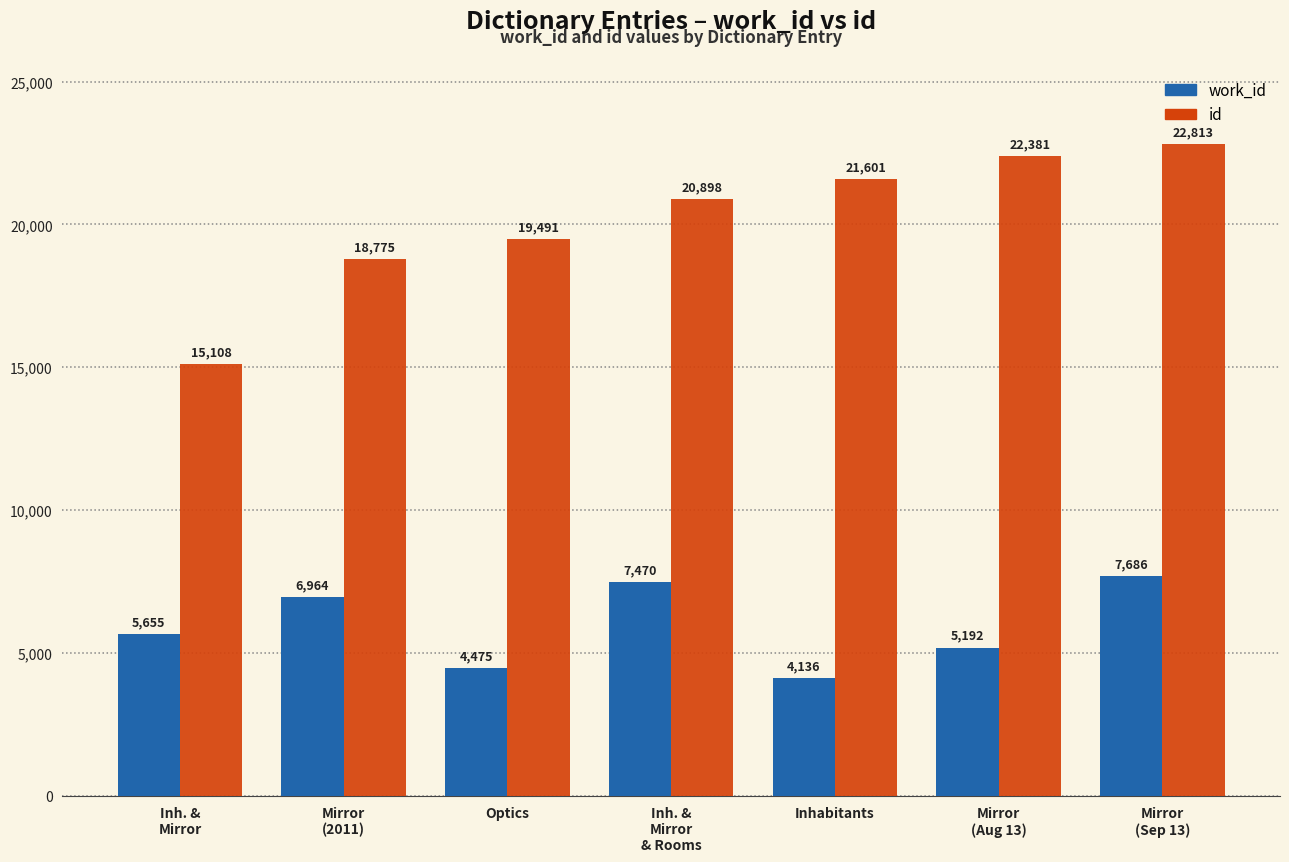

Count the number of categories in the chart.

7